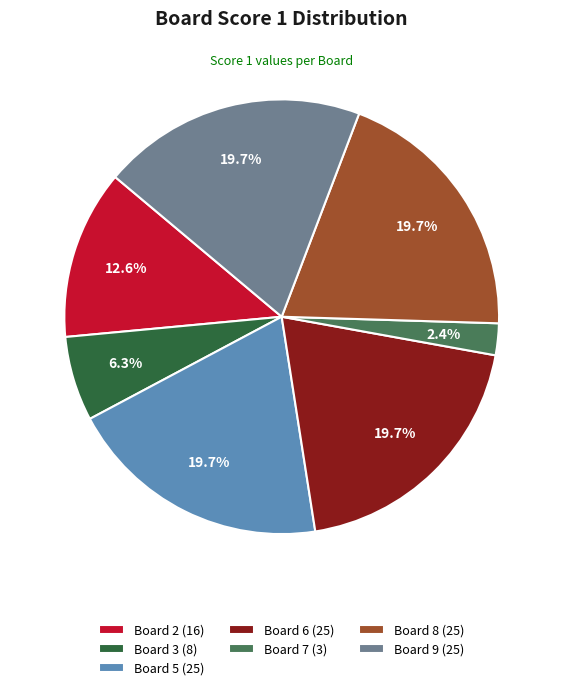

Is Board 2 (16) the majority of the pie?

No